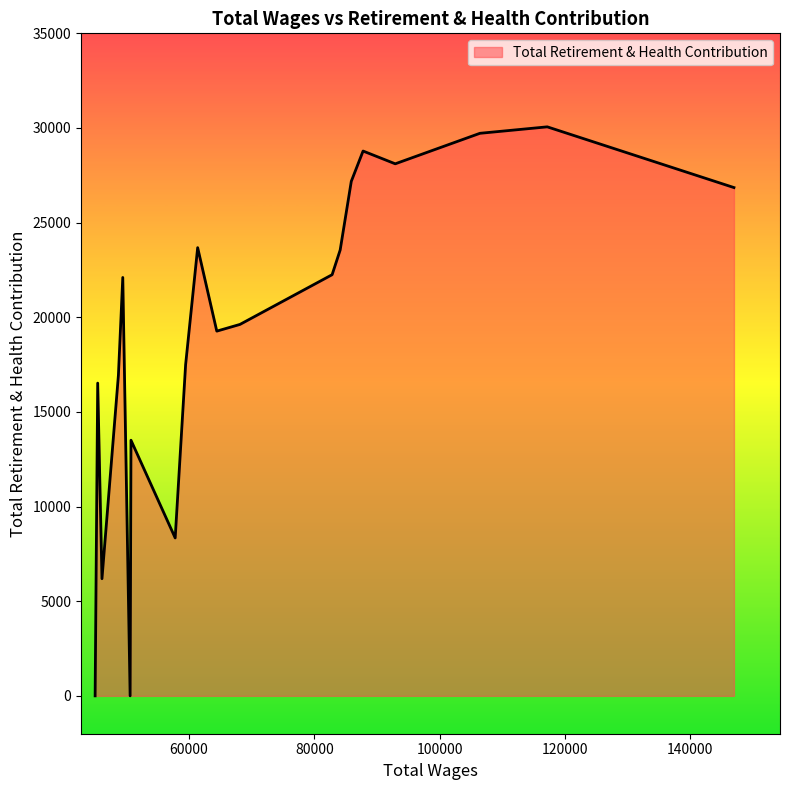

What is the maximum value shown in the chart?

30060